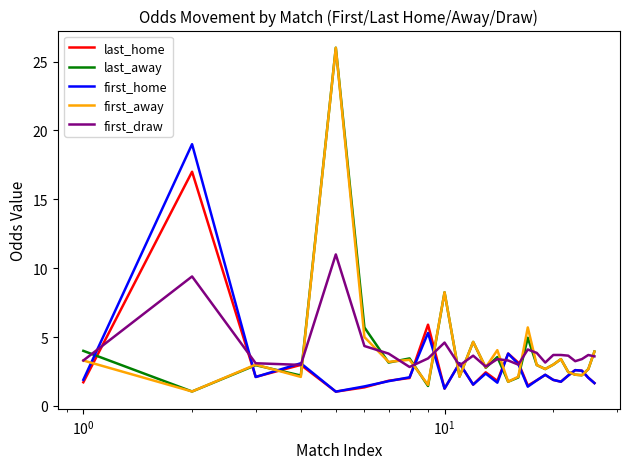

What is the smallest value displayed?

1.0